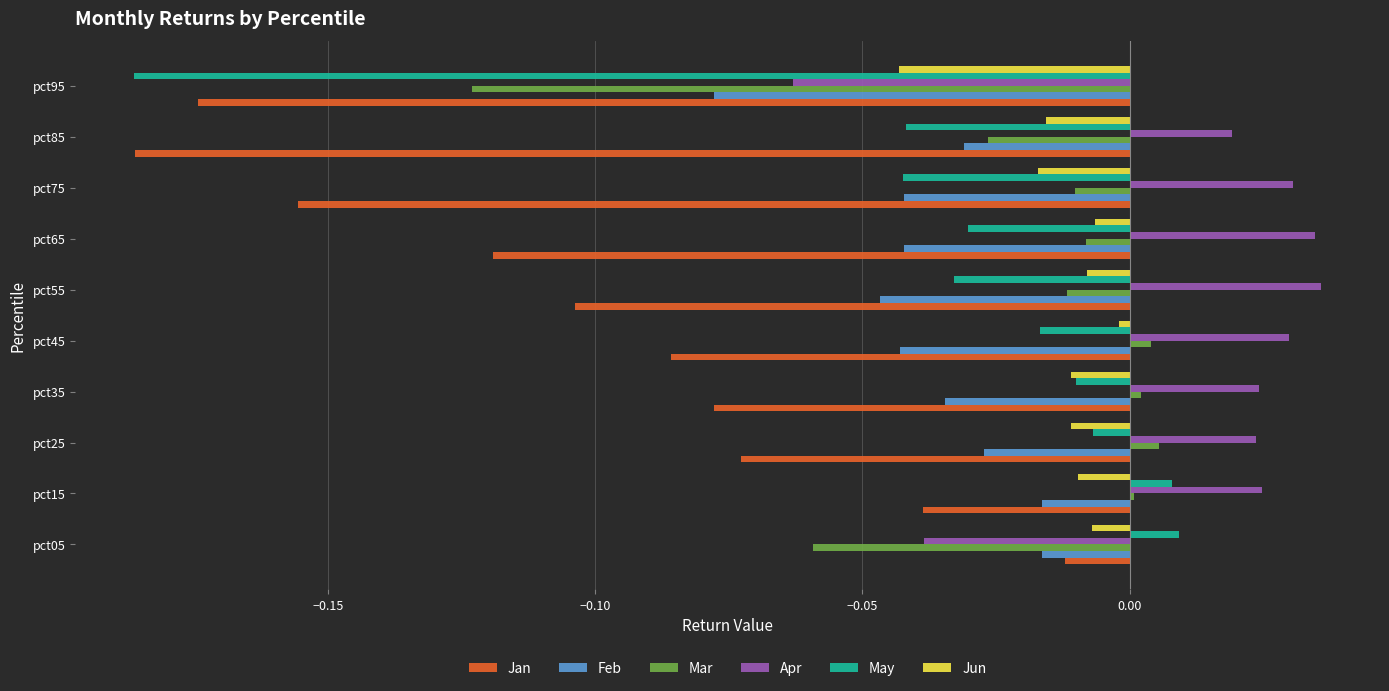

Which series has the largest range (max minus min)?

May